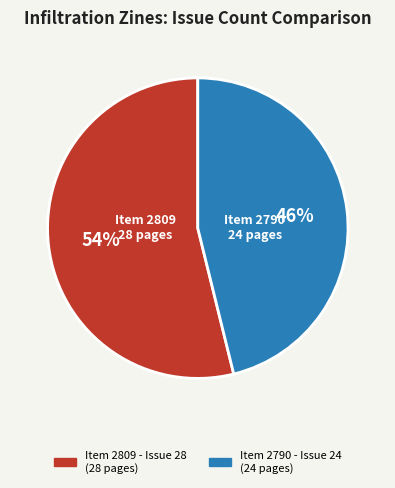

To the nearest percent, what is the difference between the largest and smallest slice percentages?

8%